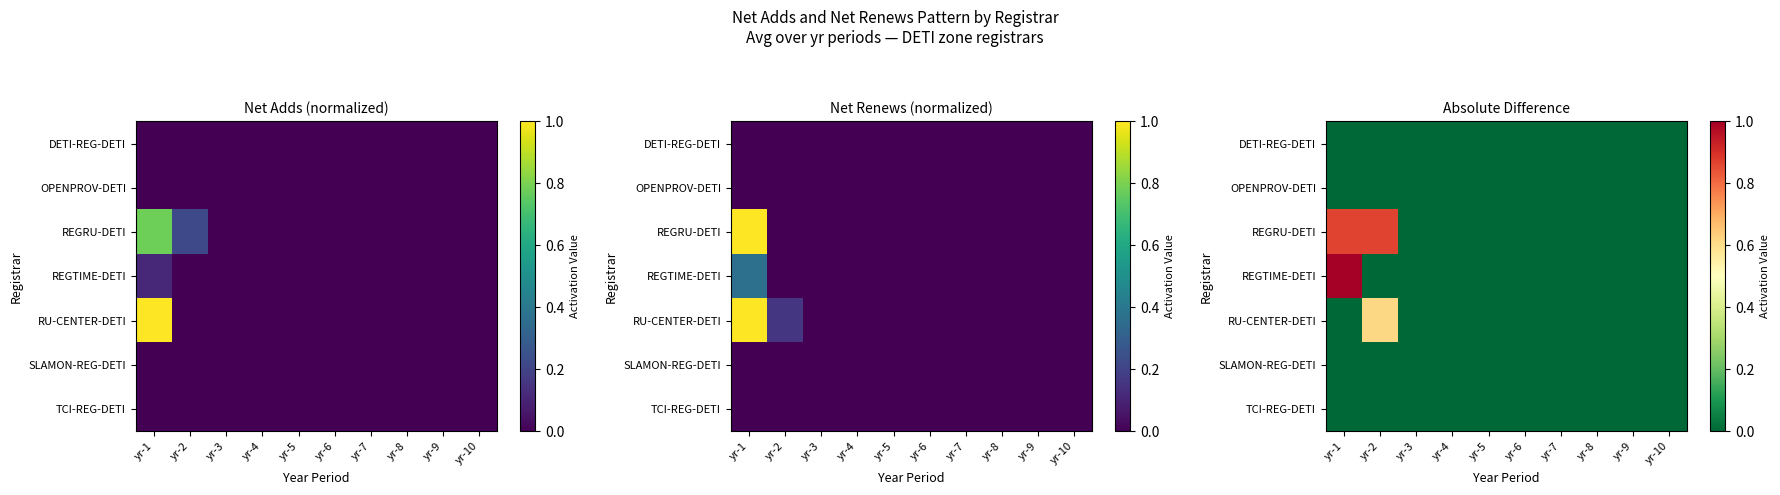

At which label does REGRU-DETI reach its minimum?

yr-3